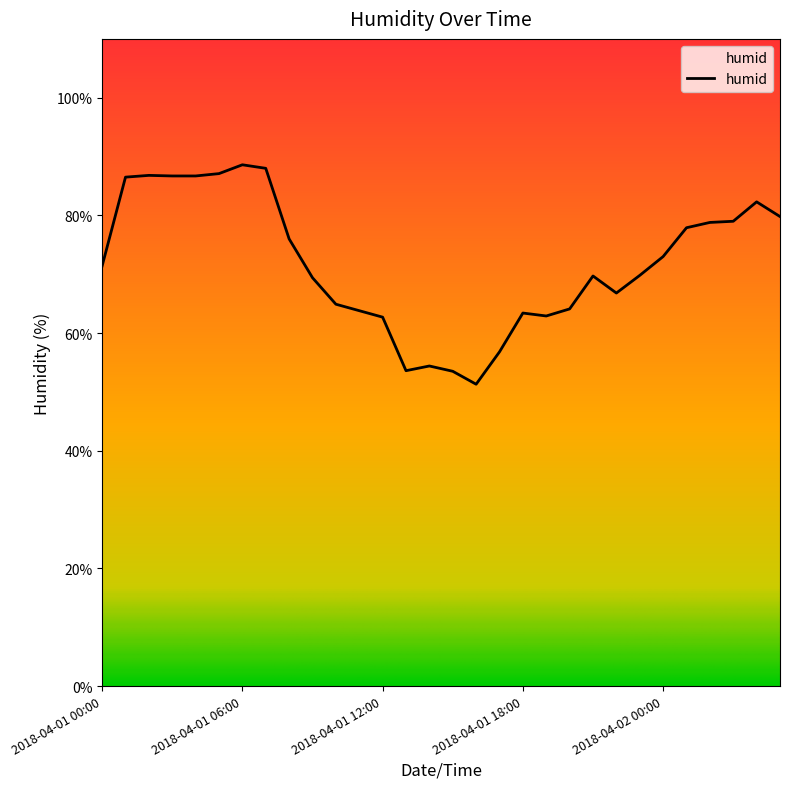

What is the difference between the maximum and minimum values?

37.3